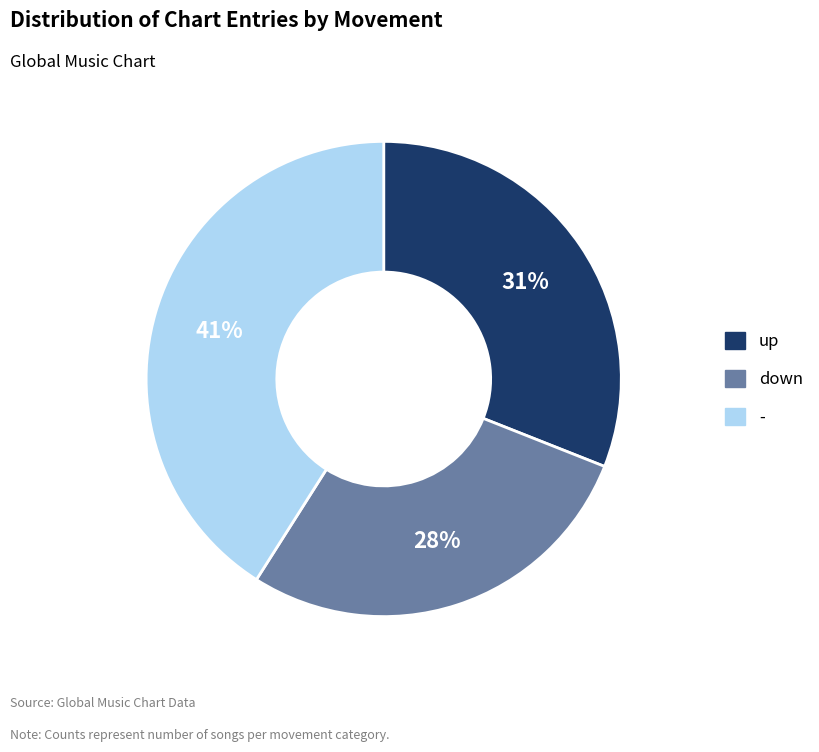

Rank the categories by value from highest to lowest.

-, up, down